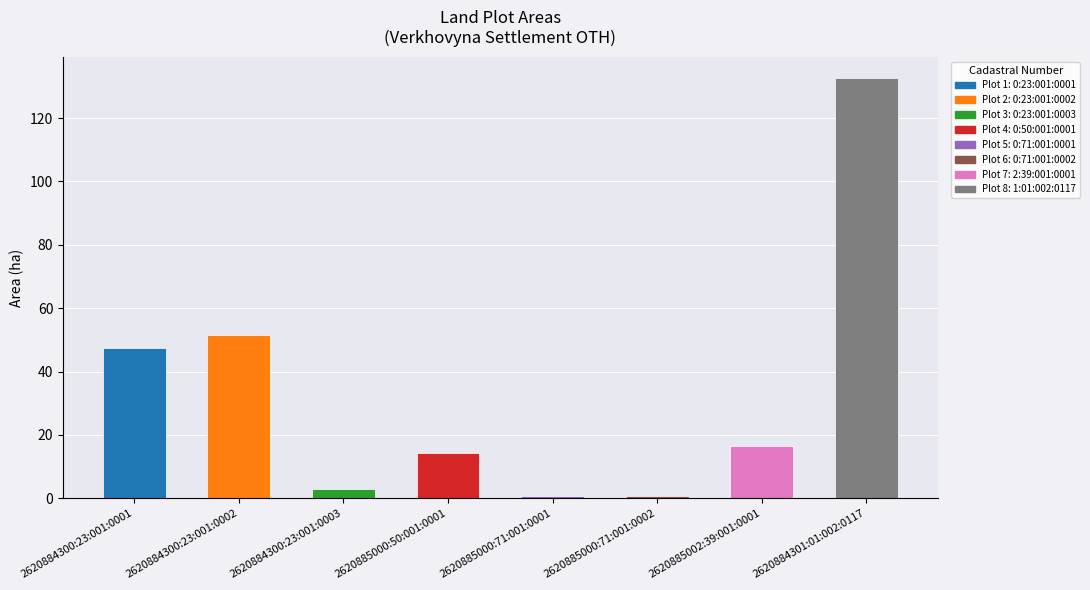

What is the average value?

33.4